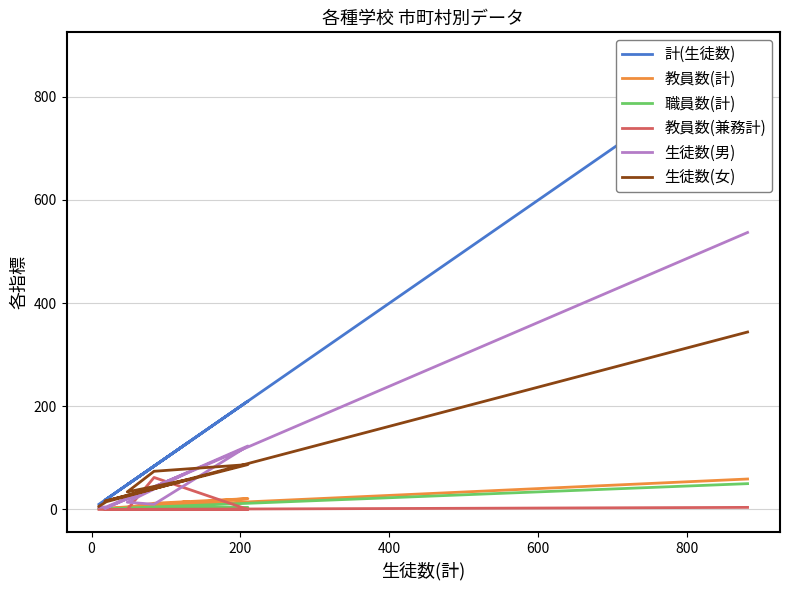

What is the difference between the highest and lowest values at 0?

18